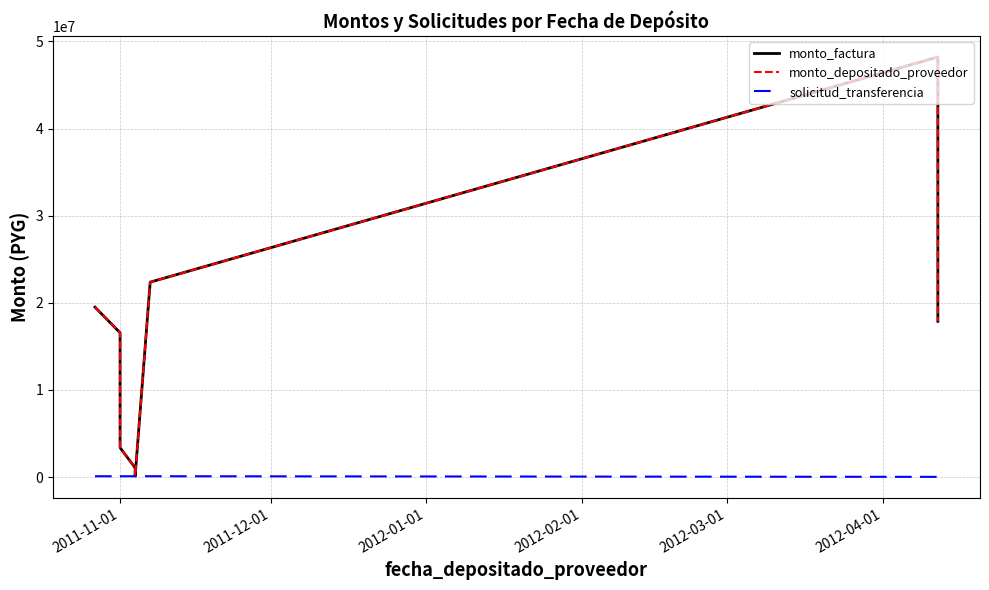

True or false: monto_factura has more than 2 interior local peaks.

False